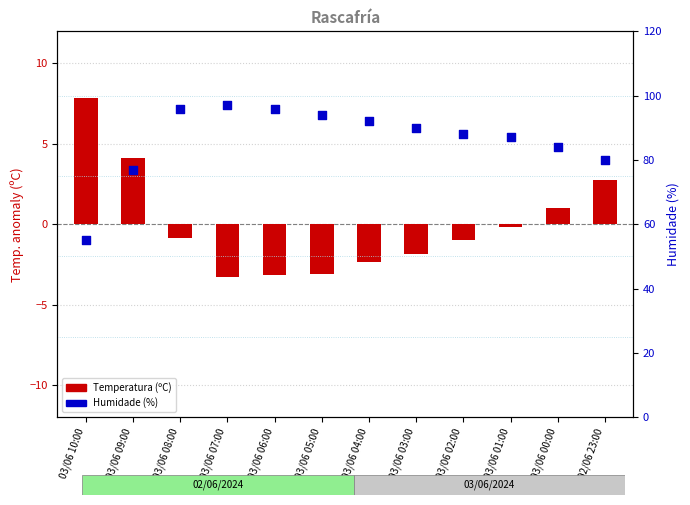

Is the value of Temperatura (ºC) at 03/06 06:00 greater than the value of Humidade (%) at 03/06 07:00?

No